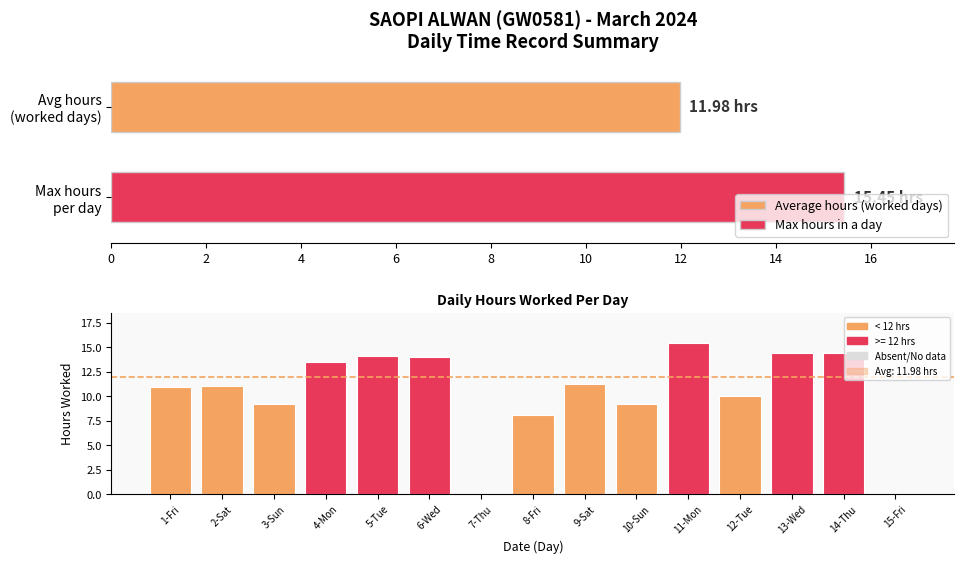

Are the bars grouped side by side (vs. stacked)?

No